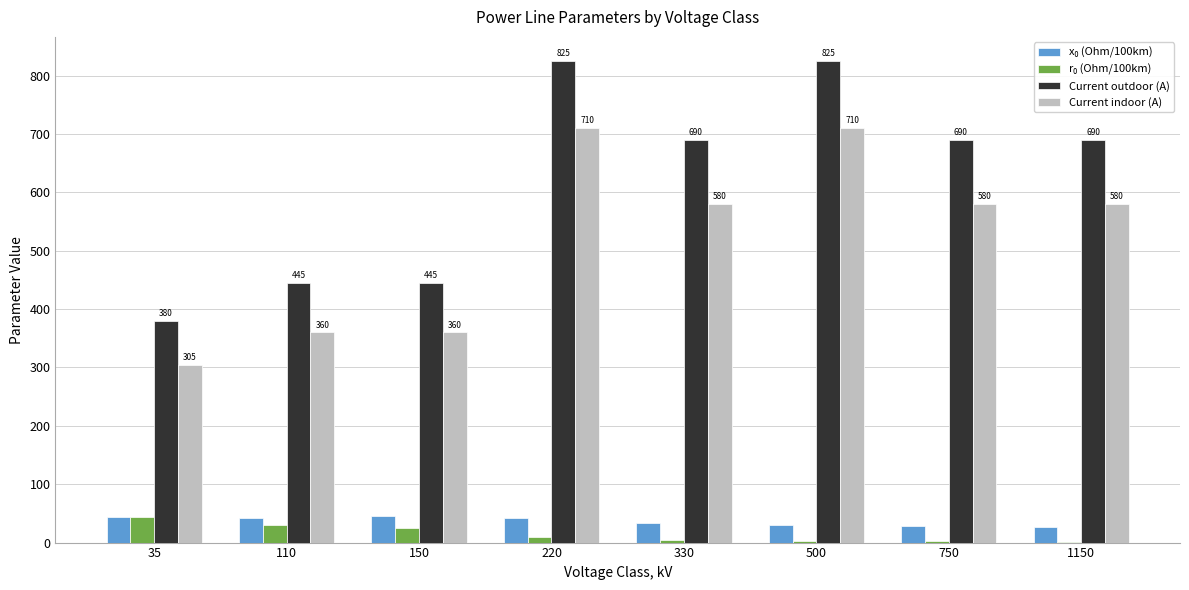

What is the maximum value for Current indoor (A)?

710.0